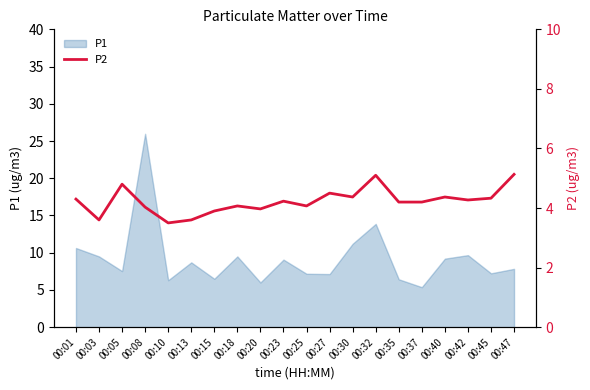

What is the maximum value for P1?

26.0